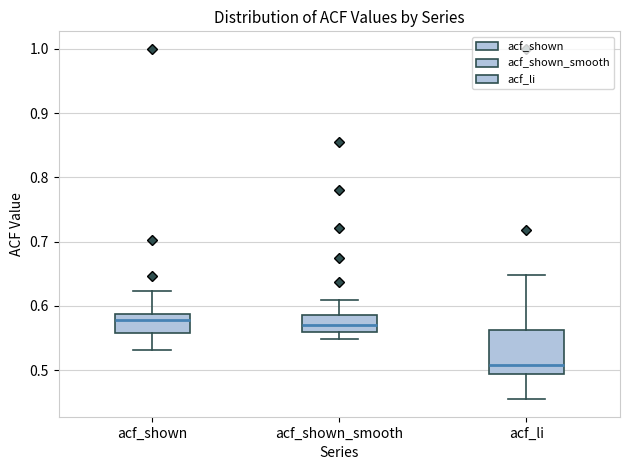

Reading left to right, read every box against the y-axis: the position of its median line, the range the box covers, and the ends of its whiskers. The values are not printed on the chart, so give them approximately, as read against the axis.

acf_shown: median 0.58, box 0.56 to 0.59, whiskers 0.53 to 0.62
acf_shown_smooth: median 0.57, box 0.56 to 0.59, whiskers 0.55 to 0.61
acf_li: median 0.51, box 0.49 to 0.56, whiskers 0.46 to 0.65